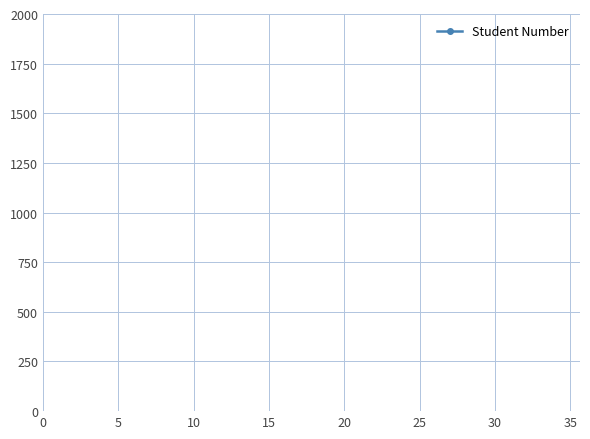

How many series are shown in this chart?

1